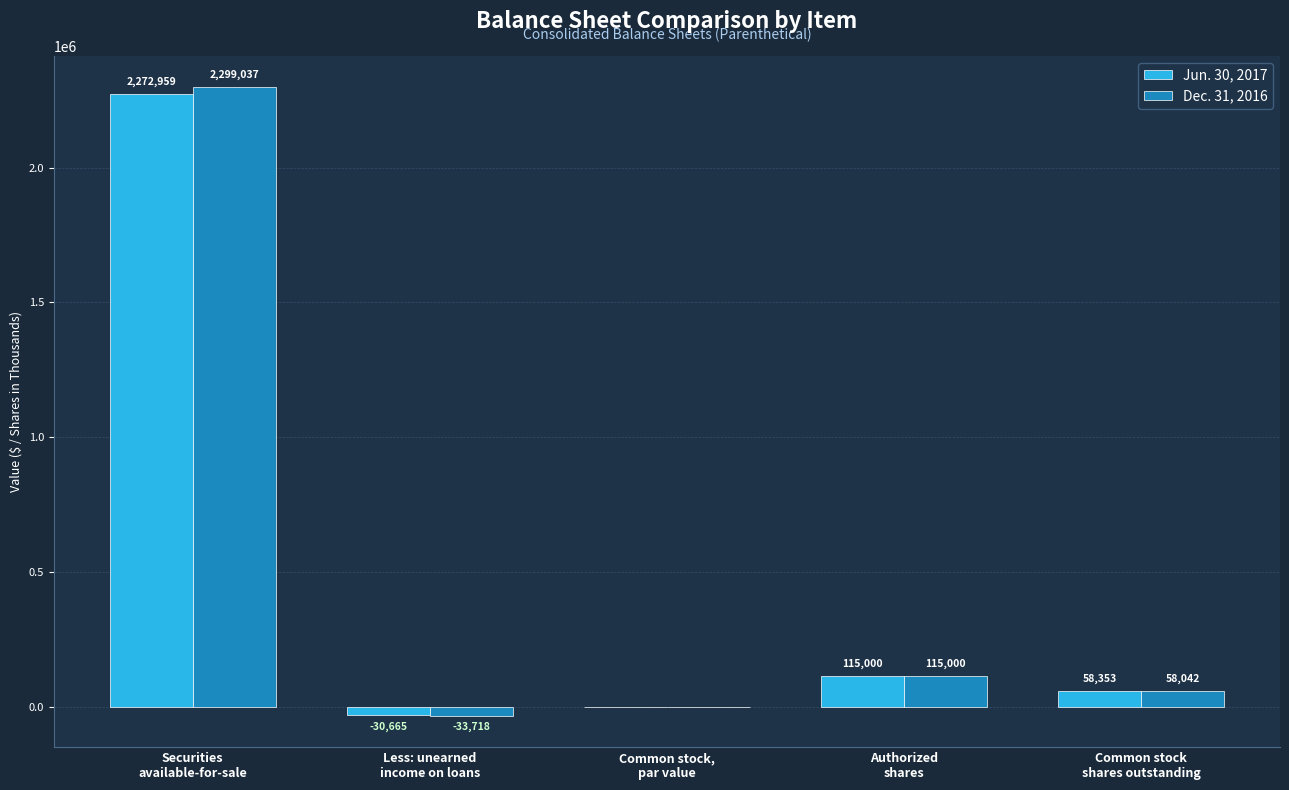

Which series has the largest total across all categories?

Dec. 31, 2016